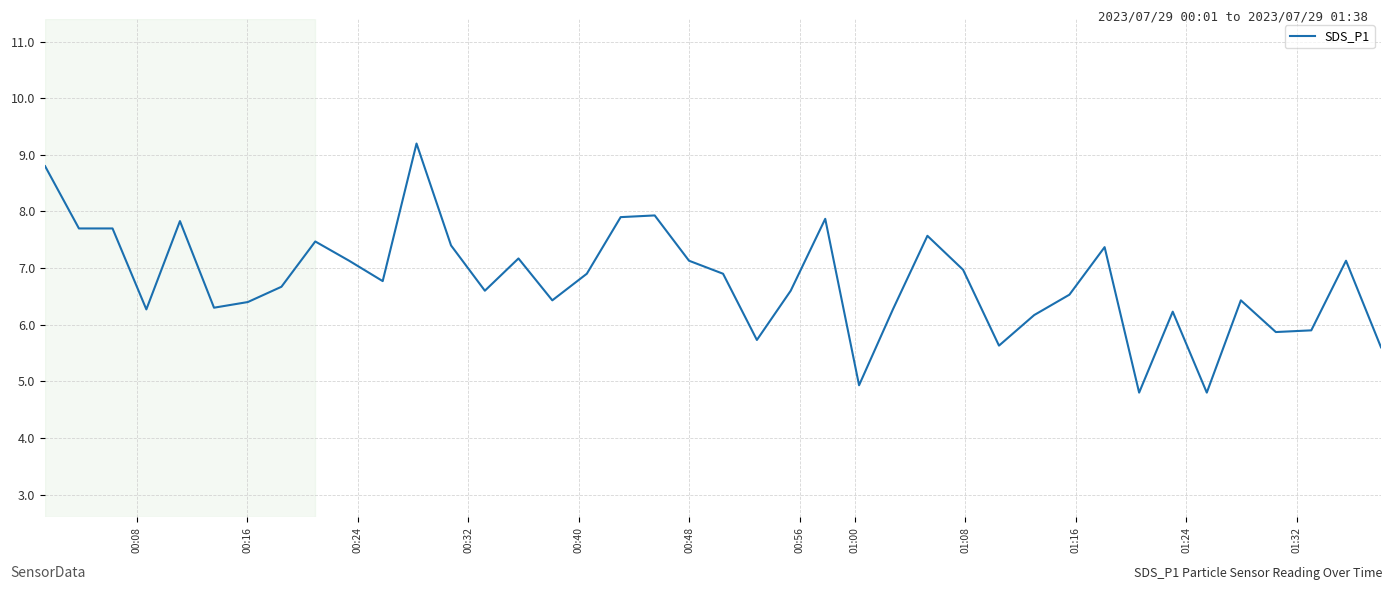

What is the maximum value shown in the chart?

9.2